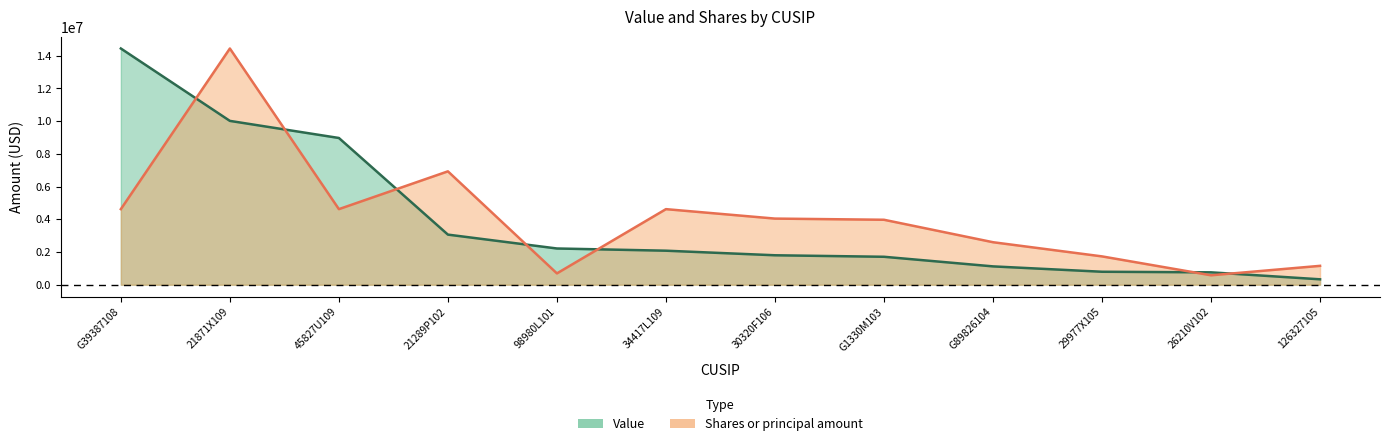

Which category has the lowest value across all series?

126327105